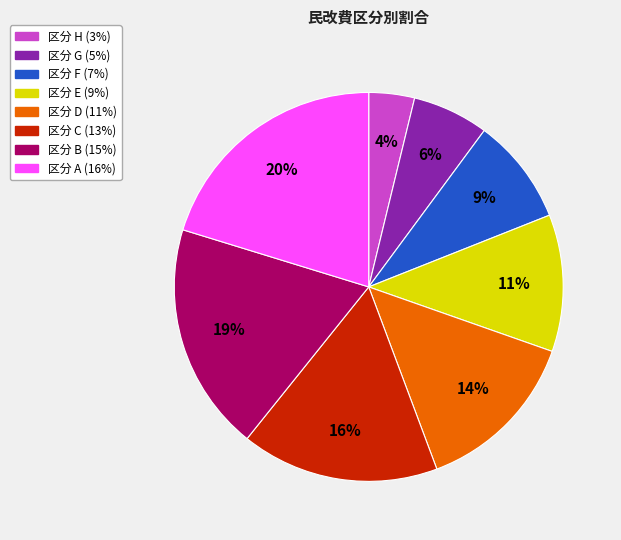

Is there any slice that represents more than half of the pie?

No